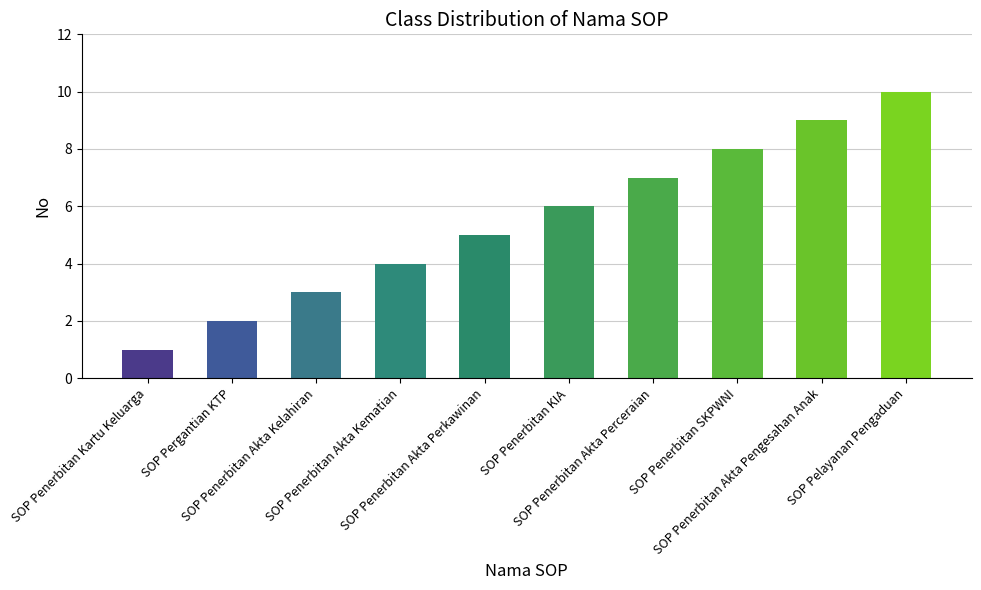

What is the average value?

6